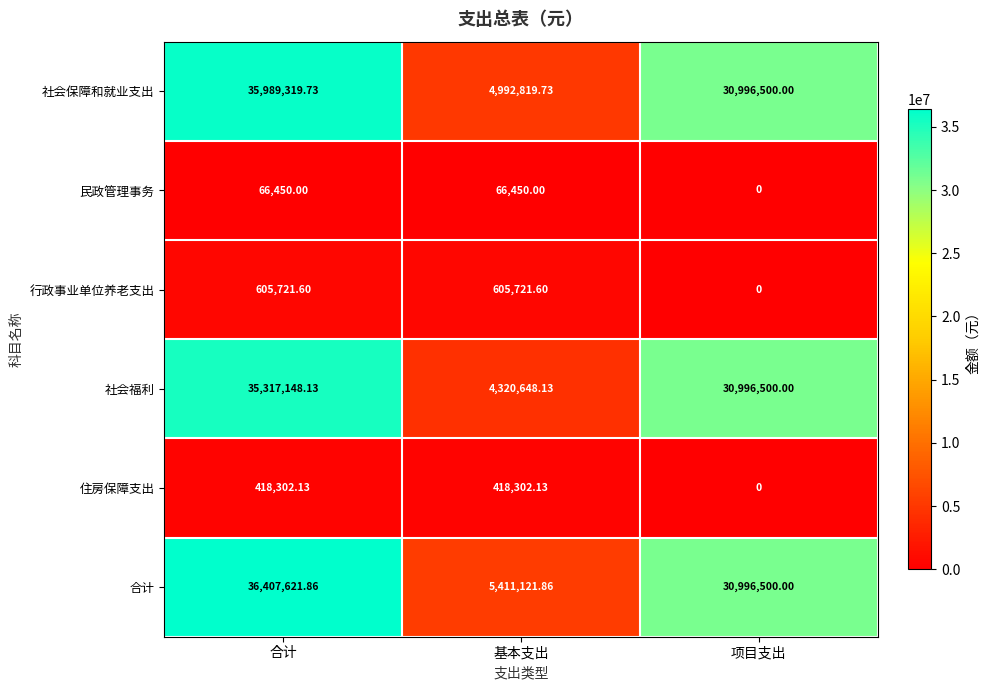

At which label does 合计 first exceed 30996500?

合计